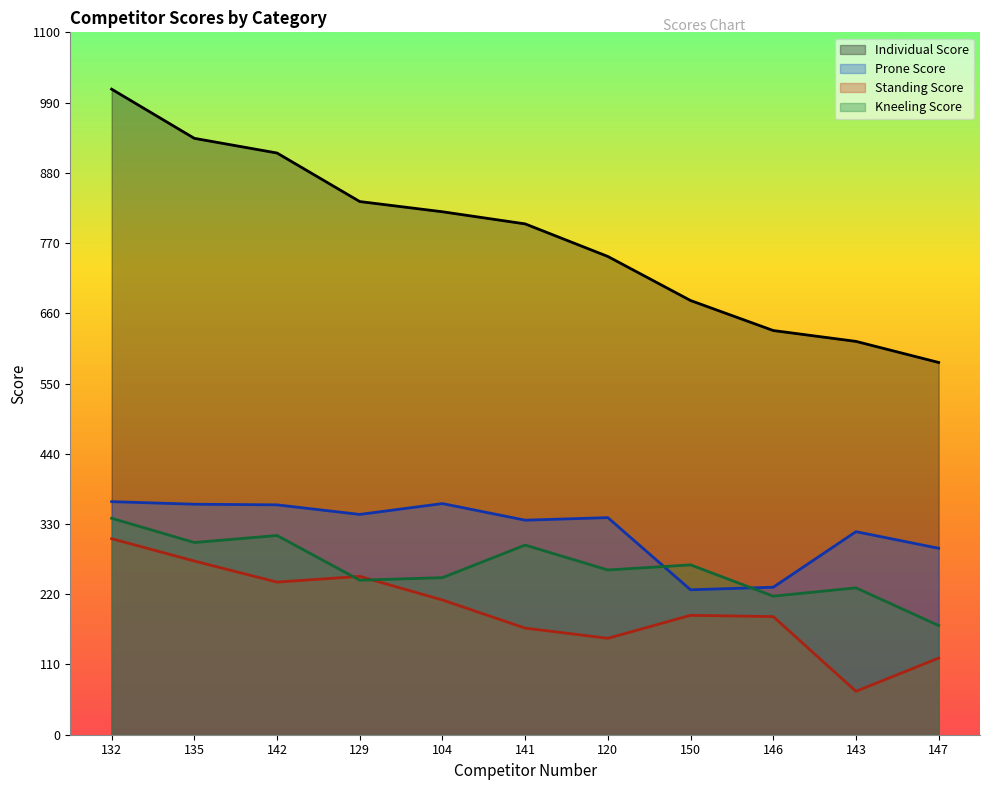

Which label corresponds to the largest value in the chart?

132